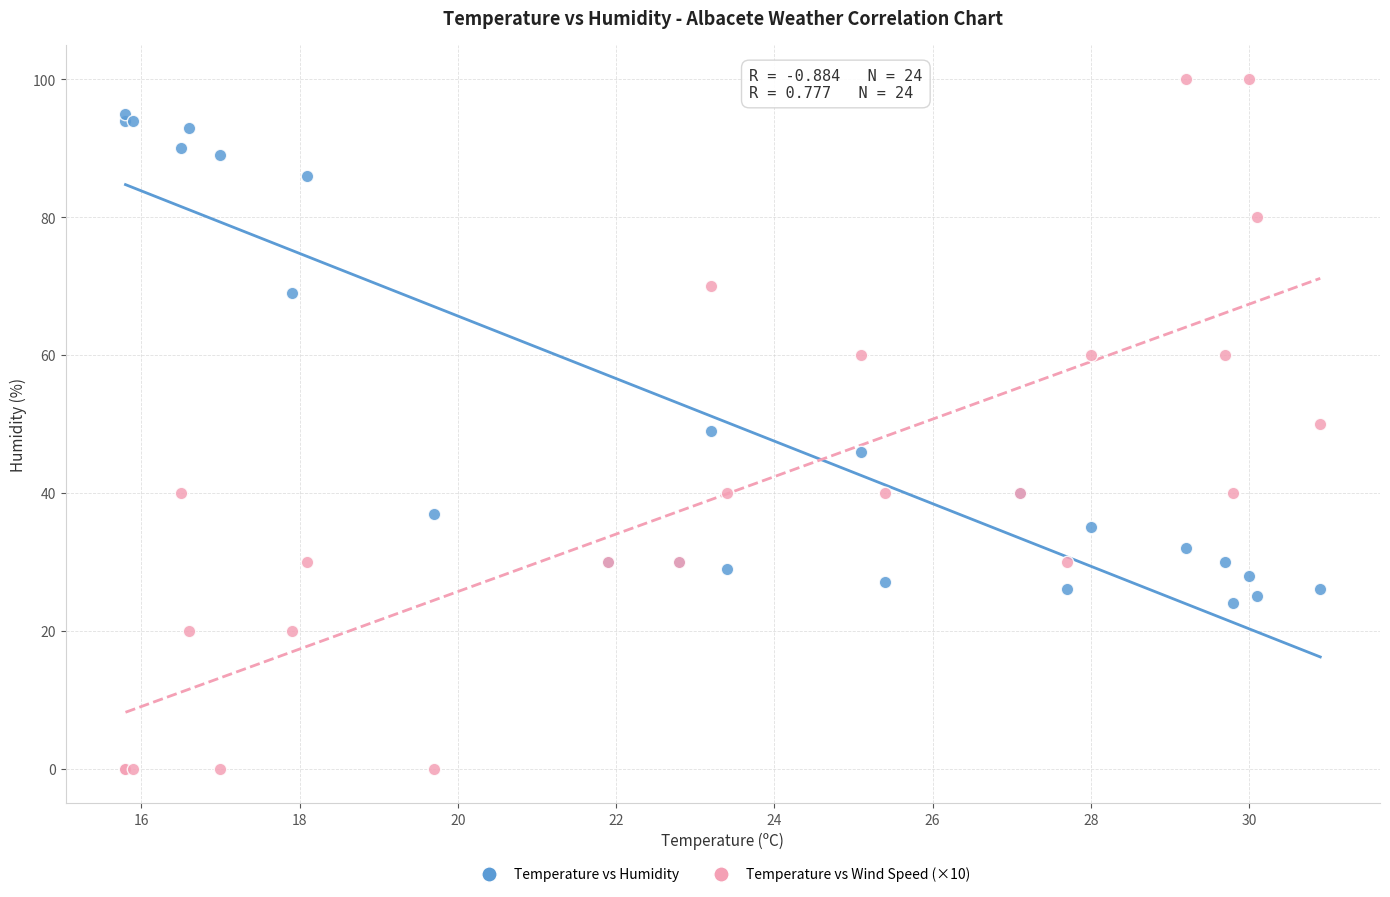

Which series has the widest spread of Y values?

Temperature vs Wind Speed (×10)